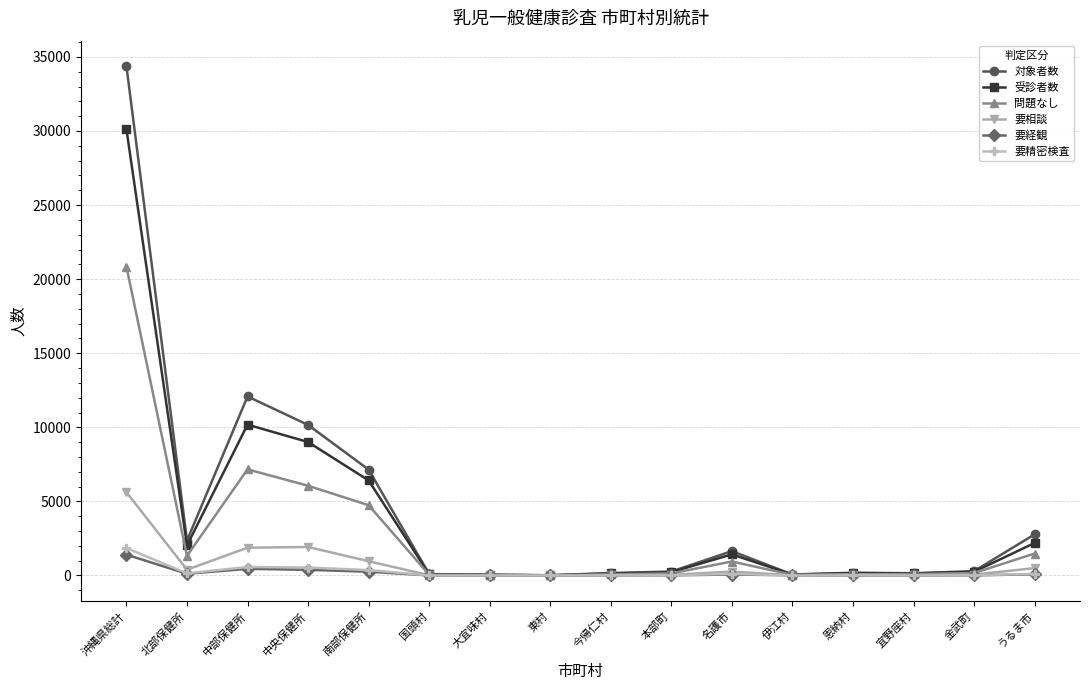

At which category does 受診者数 reach its first local peak?

中部保健所